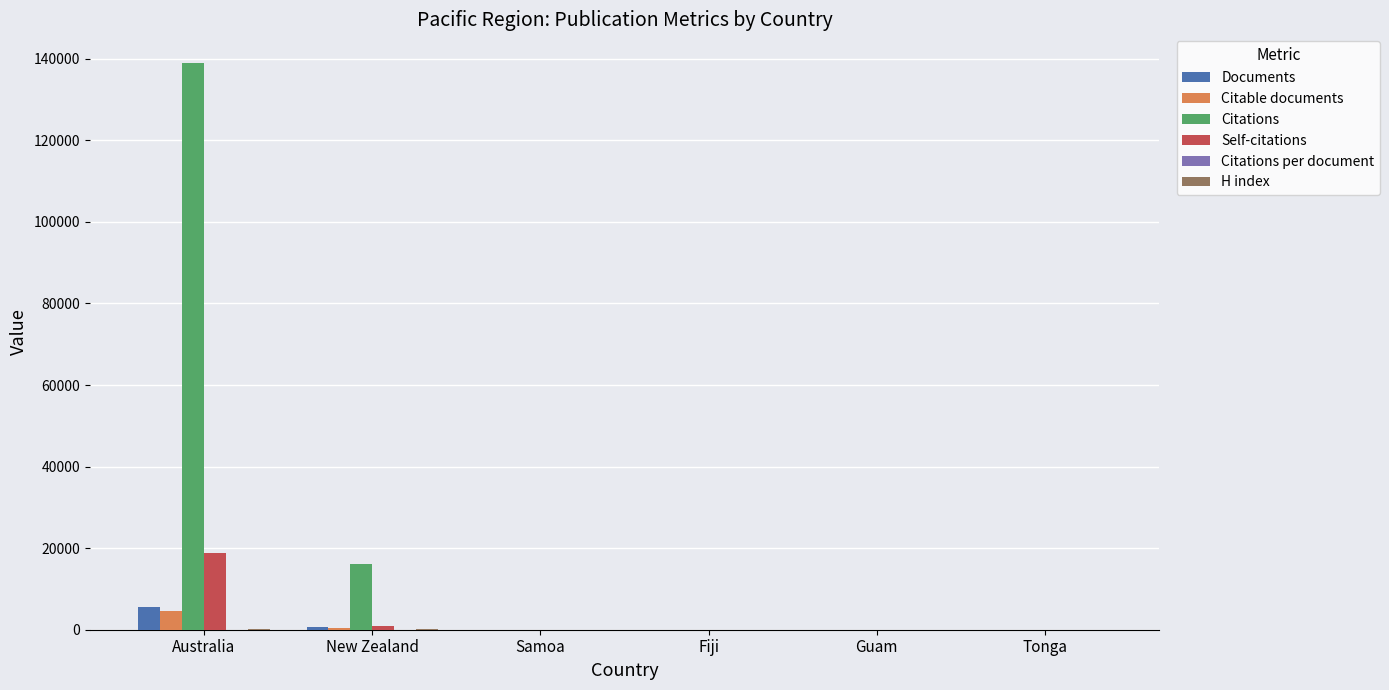

At which category is the sum across all series the highest?

Australia